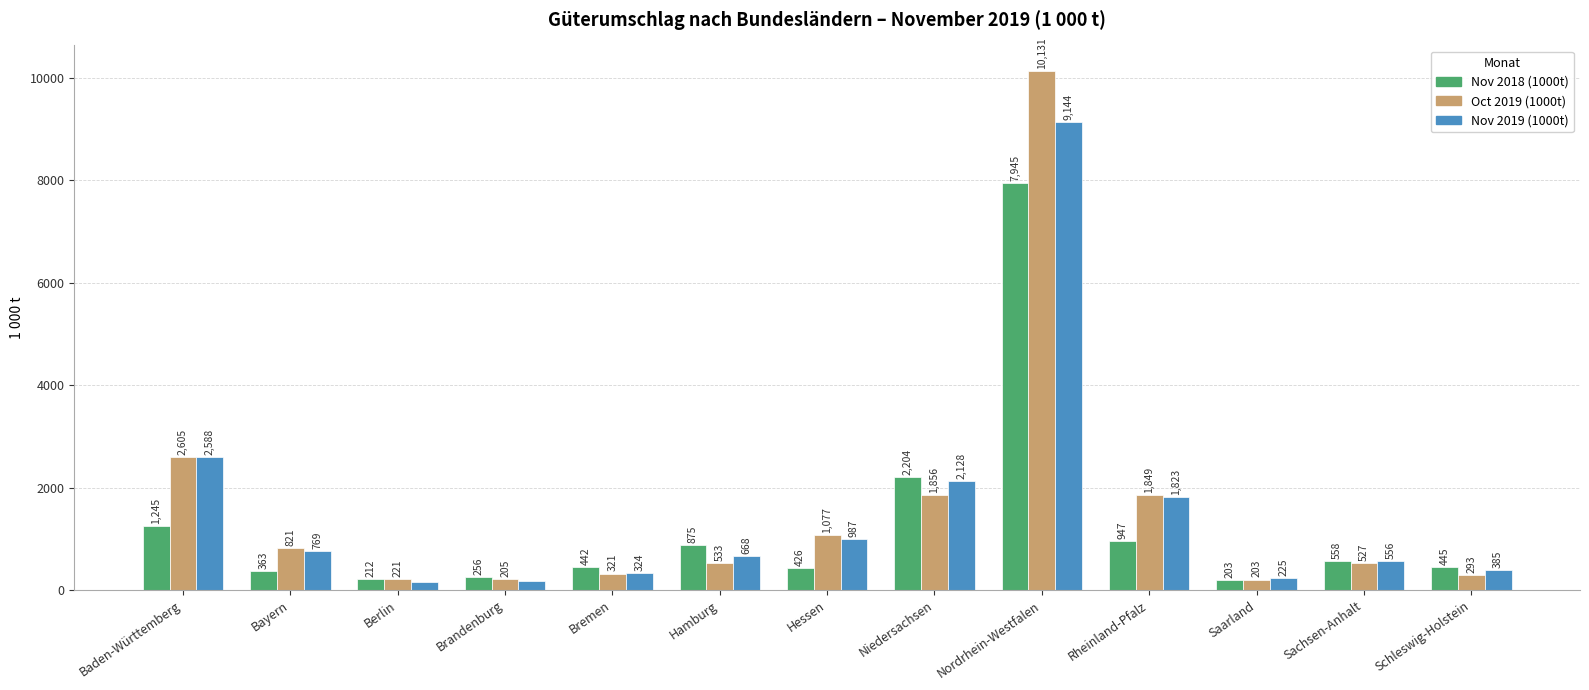

What is the value of the Nov 2019 (1000t) bar at the 3rd from the left?

156.4